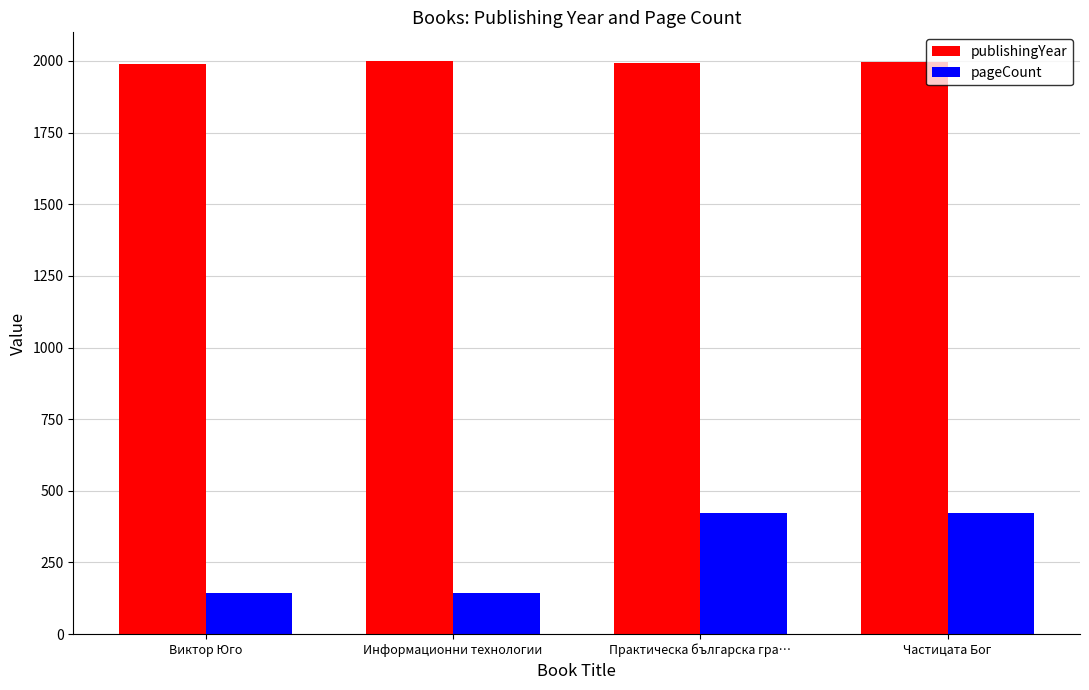

Is the value of pageCount at Информационни технологии greater than the value of publishingYear at Виктор Юго?

No